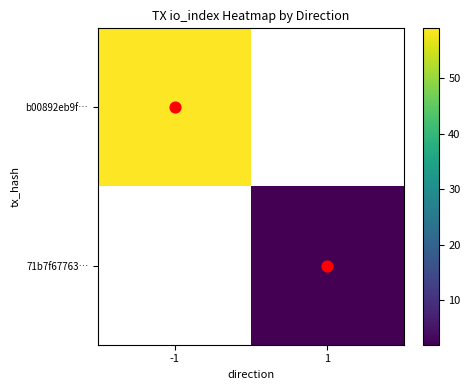

What value does the 71b7f67763… series have at 1?

2.0